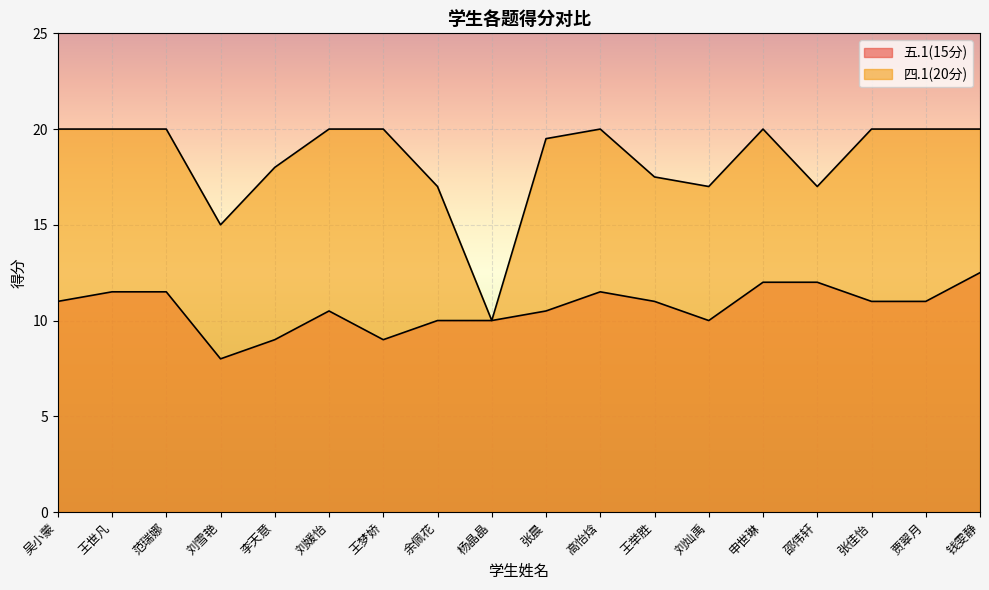

Reading left to right, transcribe all the data shown in this chart.

五.1(15分): 11.0	11.5	11.5	8.0	9.0	10.5	9.0	10.0	10.0	10.5	11.5	11.0	10.0	12.0	12.0	11.0	11.0	12.5
四.1(20分): 20.0	20.0	20.0	15.0	18.0	20.0	20.0	17.0	10.0	19.5	20.0	17.5	17.0	20.0	17.0	20.0	20.0	20.0